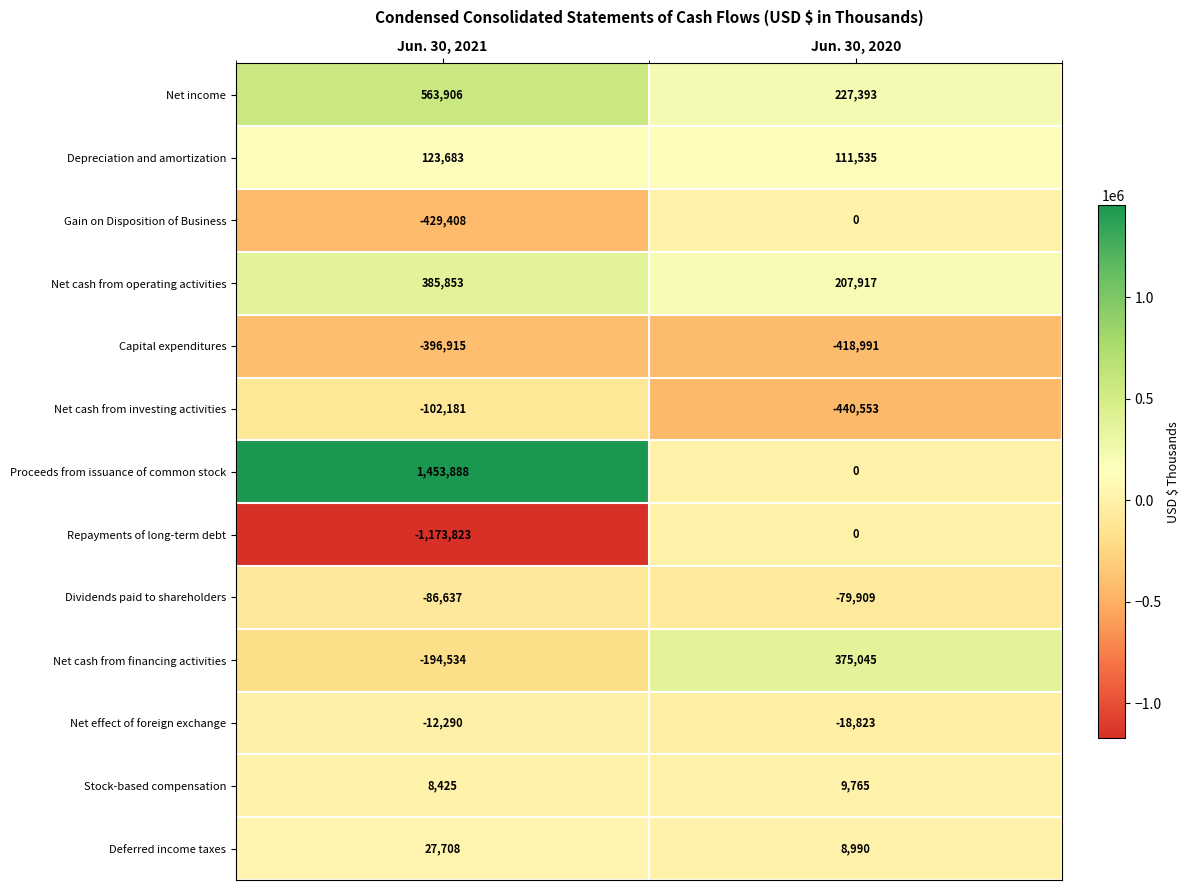

How many series are shown in this chart?

13